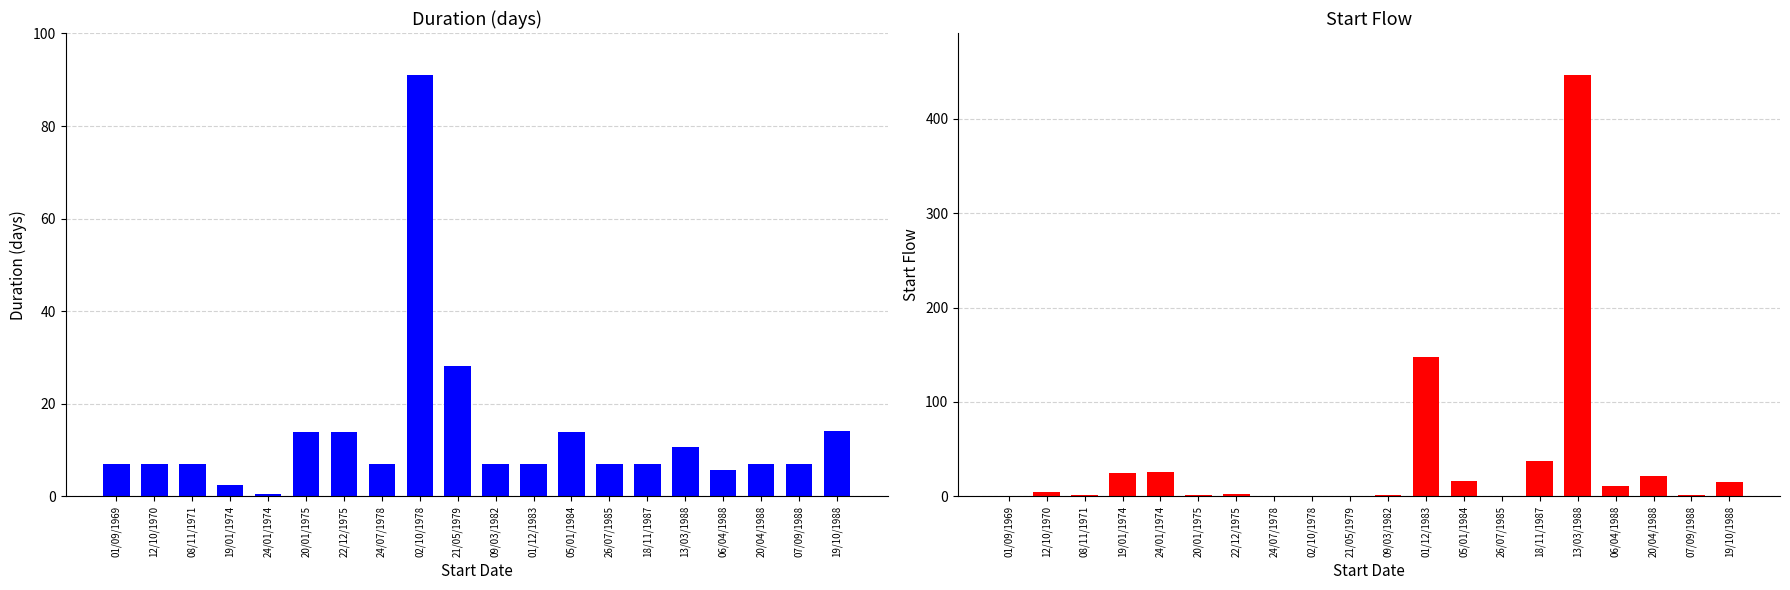

Rank the series by their average value, from lowest to highest.

Duration (days), Start Flow